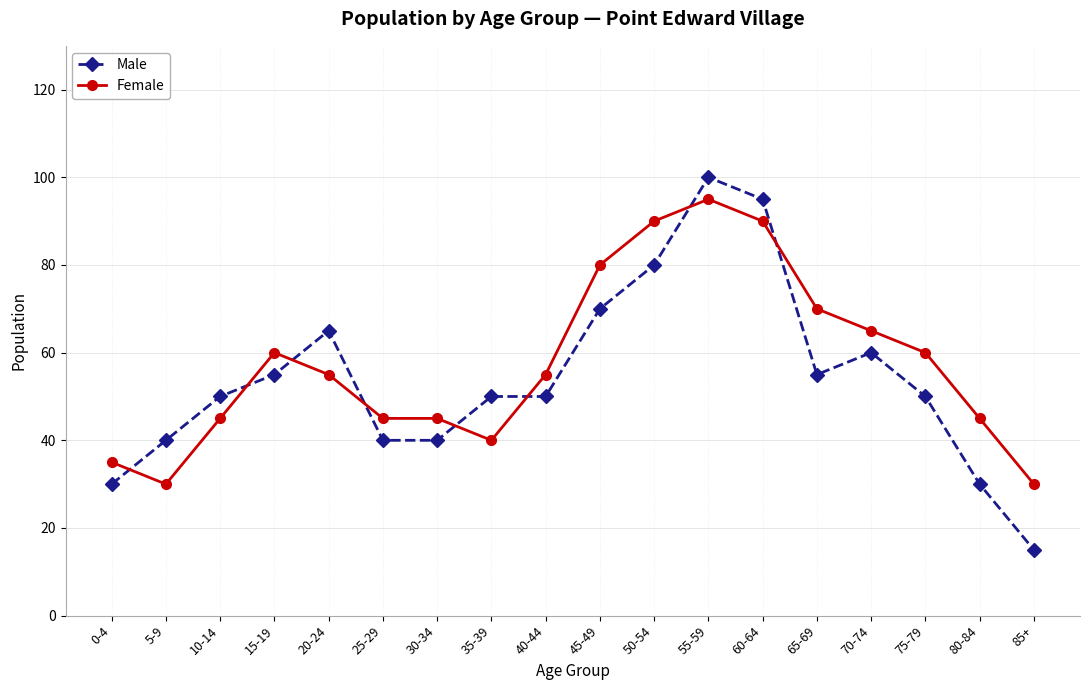

Is the value of Female at 75-79 greater than the value of Male at 80-84?

Yes